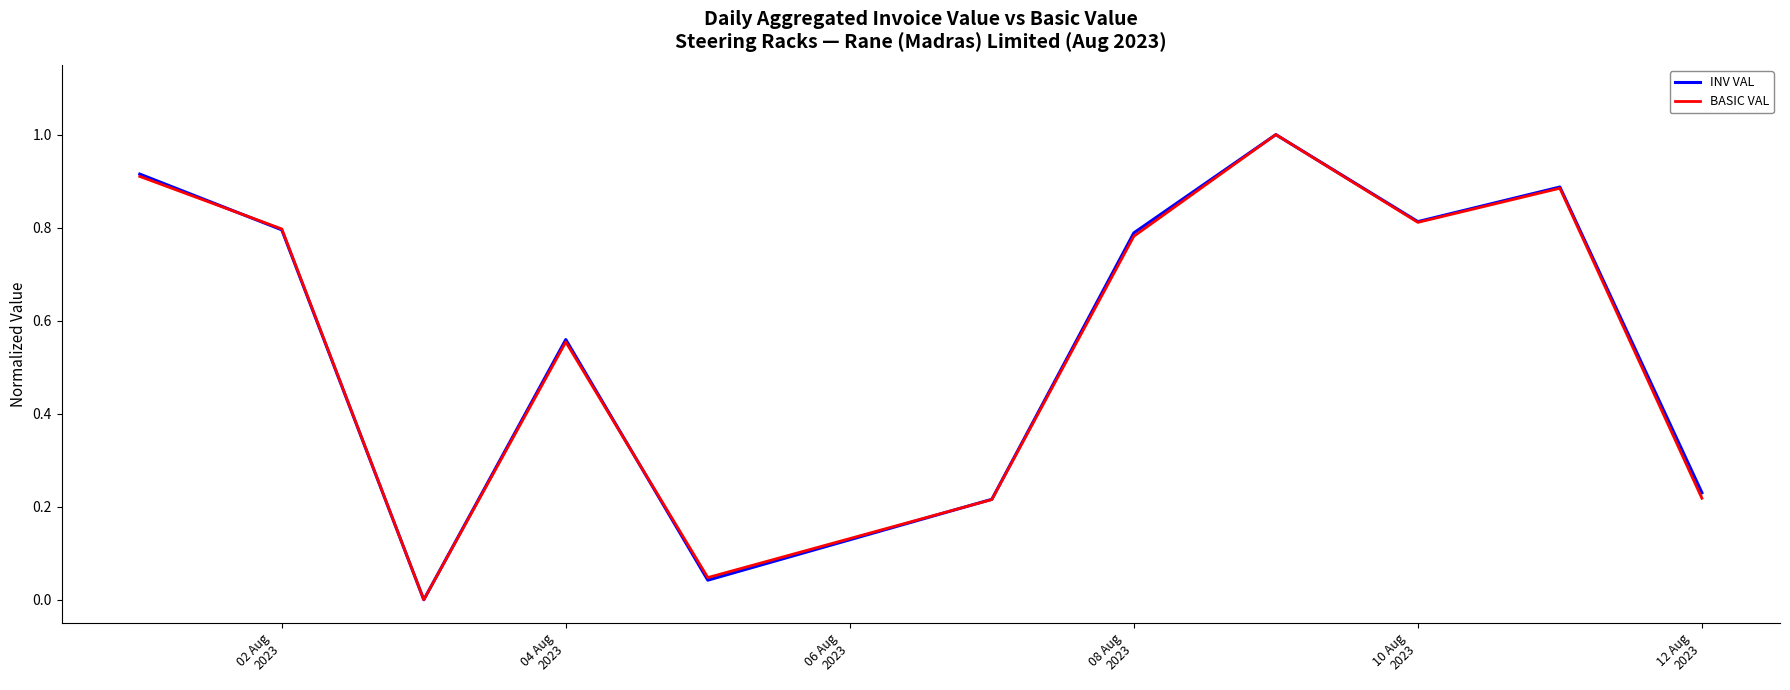

What is the greatest value displayed?

1.0